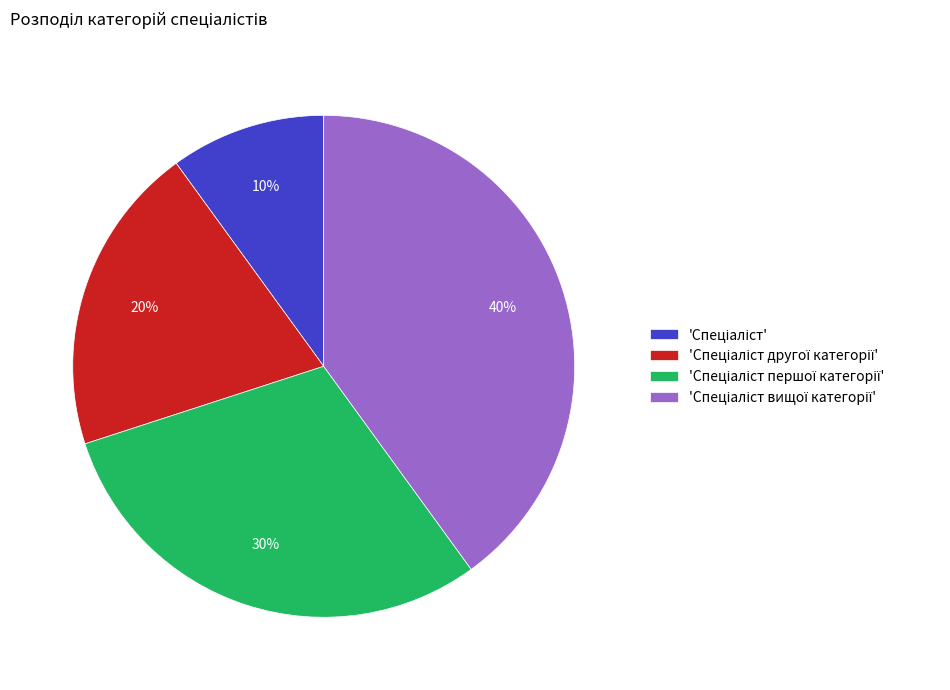

To the nearest percent, what is the difference between the largest and smallest slice percentages?

30%